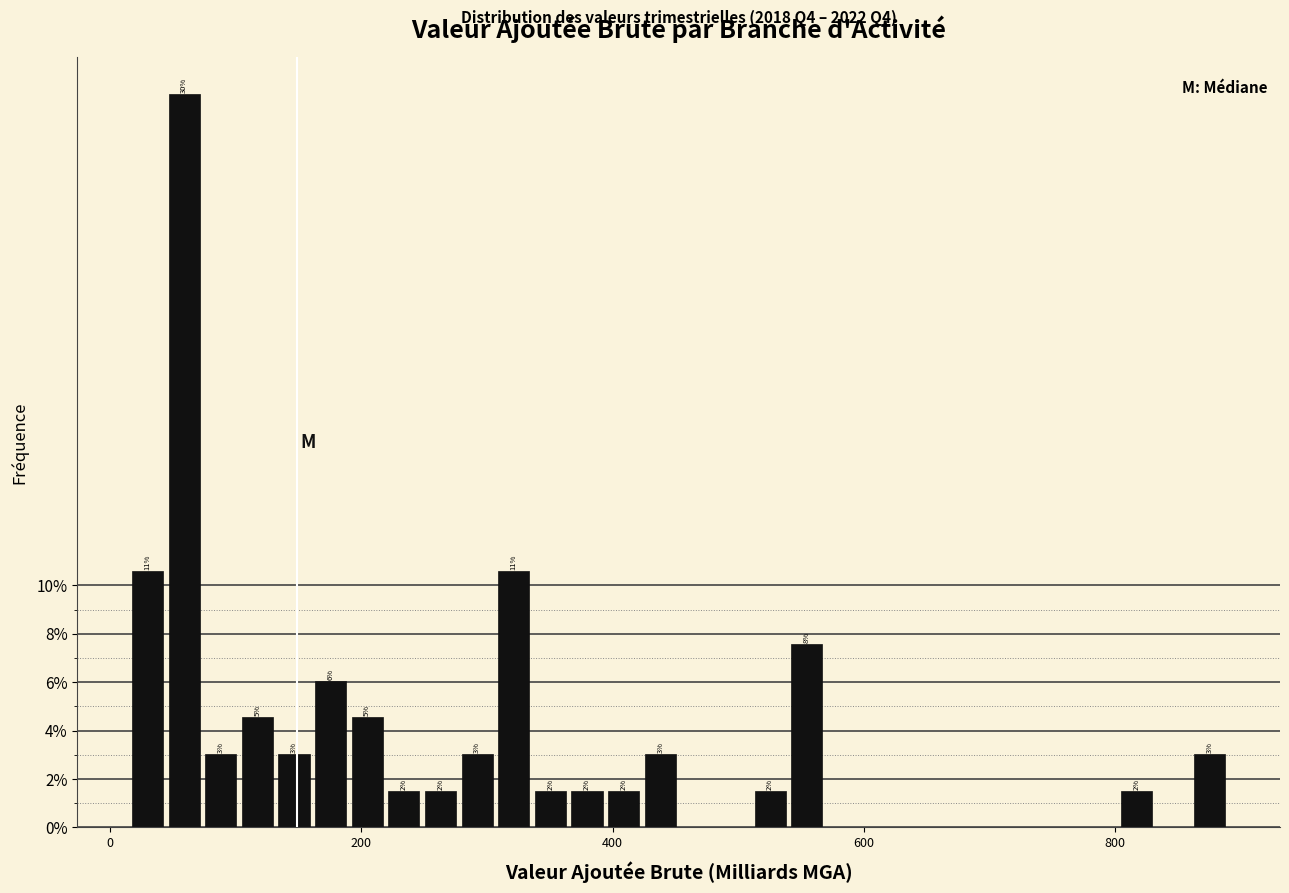

Around what value on the x-axis is the tallest bar? Give the approximate position of its centre, as read against the axis.

60